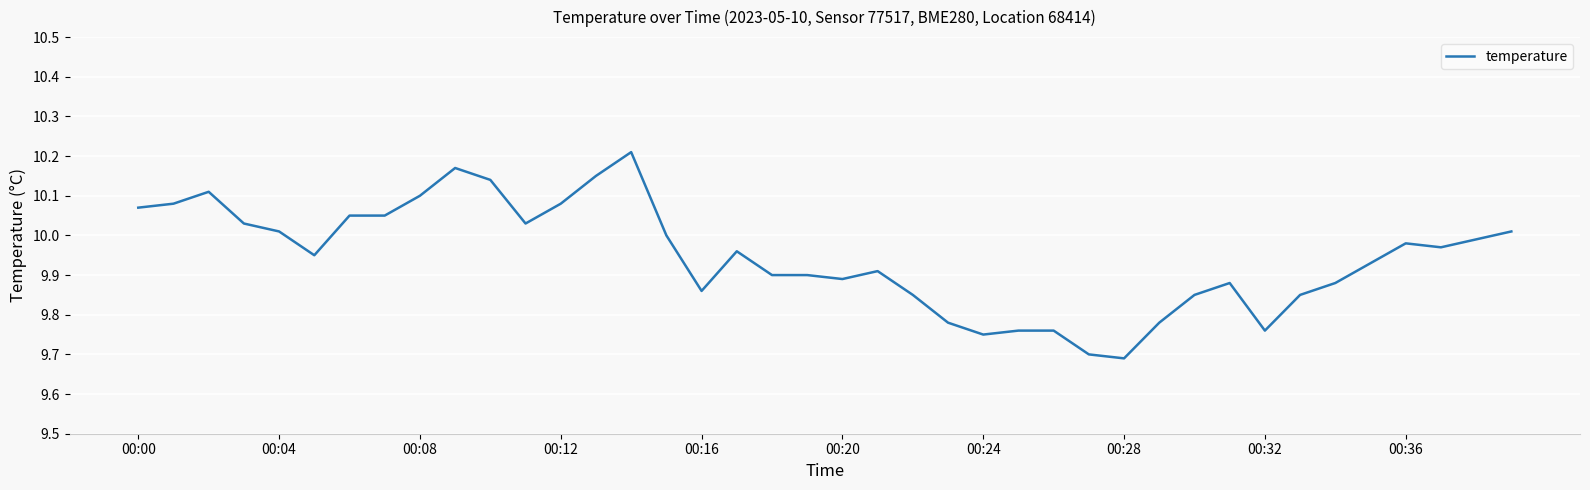

What is the difference between the maximum and minimum values?

0.5